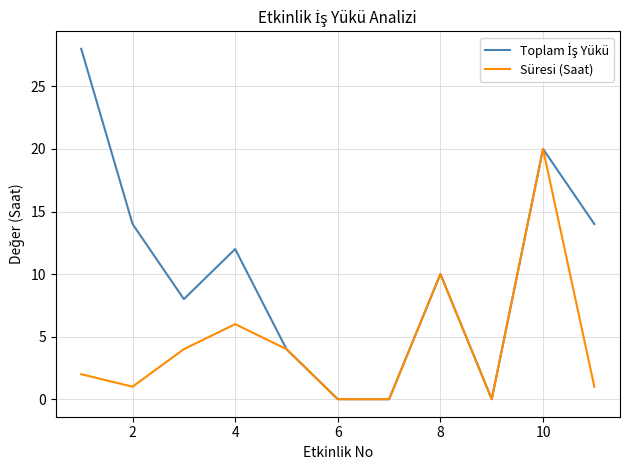

What is the difference between the maximum and minimum values in the Süresi (Saat) series?

20